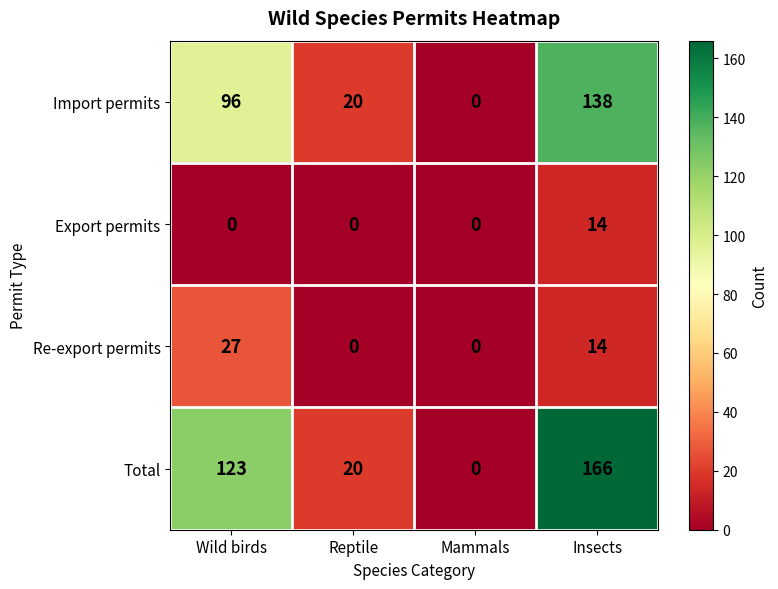

How many distinct data groups are displayed?

4